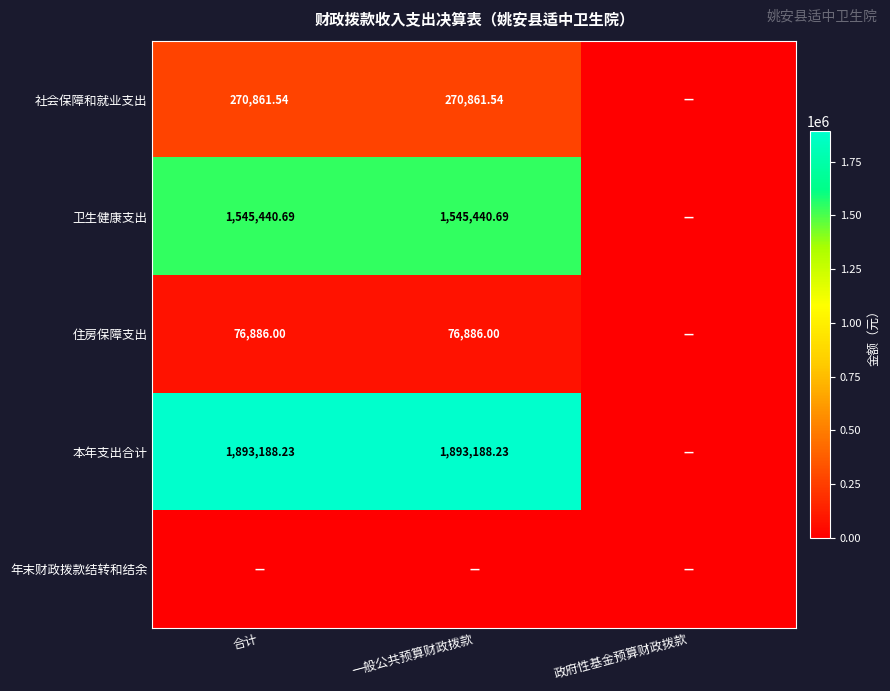

The value of 年末财政拨款结转和结余 at 合计 is 0.0. True or false?

True